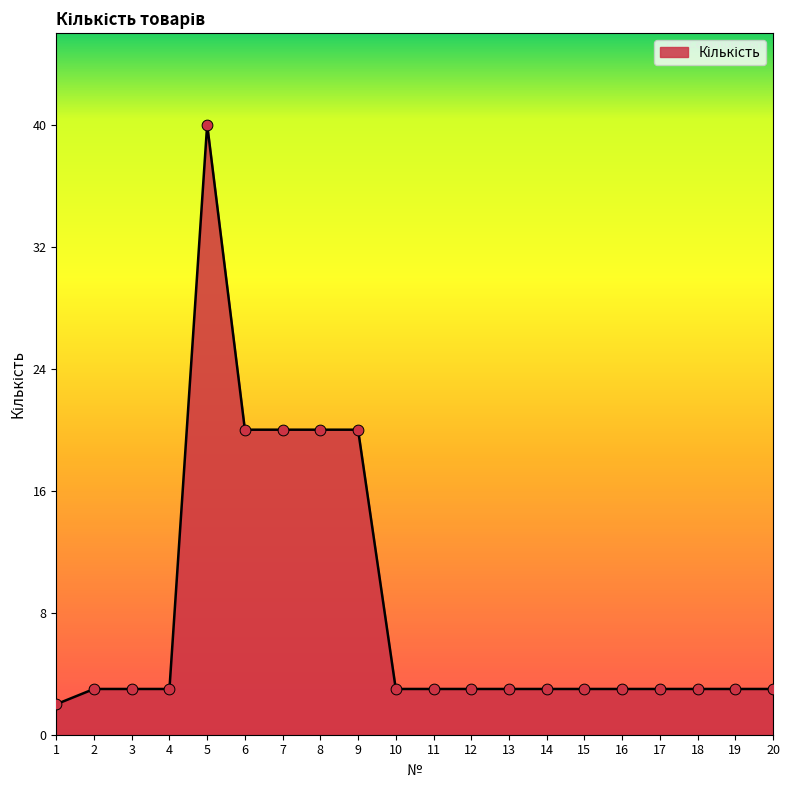

Between 7 and 11, which is larger?

7